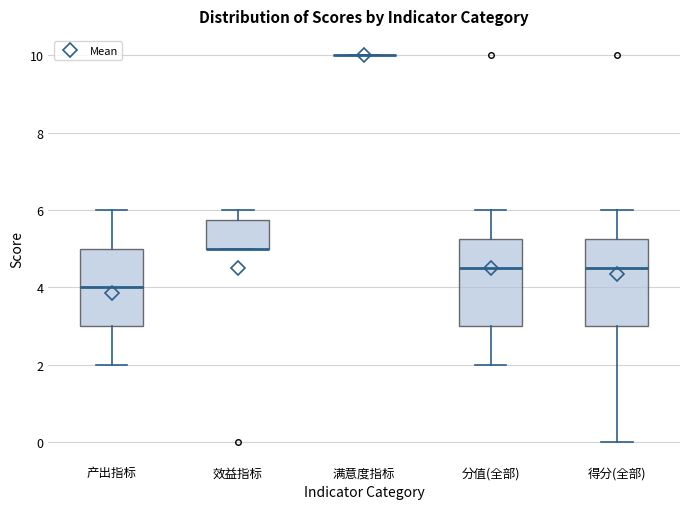

Reading left to right, transcribe this box plot: for each box, give where its median line is, the range the box spans, and where its two whiskers end, as read against the y-axis. The values are not printed on the chart, so give them approximately, as read against the axis.

产出指标: median 4.0, box 3.0 to 5.0, whiskers 2.0 to 6.0
效益指标: median 5.0 (drawn on the box's lower edge), box 5.0 to 5.8, whiskers 5.0 to 6.0
满意度指标: box collapsed to a line at 10.0, whiskers 10.0 to 10.0
分值(全部): median 4.6, box 3.0 to 5.2, whiskers 2.0 to 6.0
得分(全部): median 4.6, box 3.0 to 5.2, whiskers 0.0 to 6.0